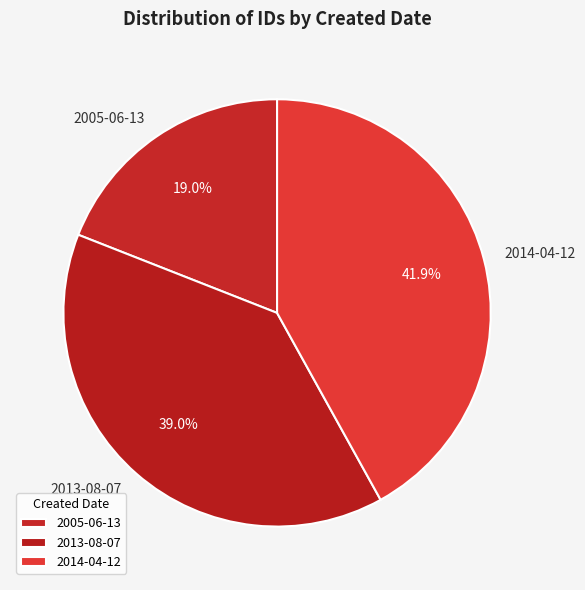

What percentage do 2005-06-13 and 2014-04-12 together represent?

61.0%